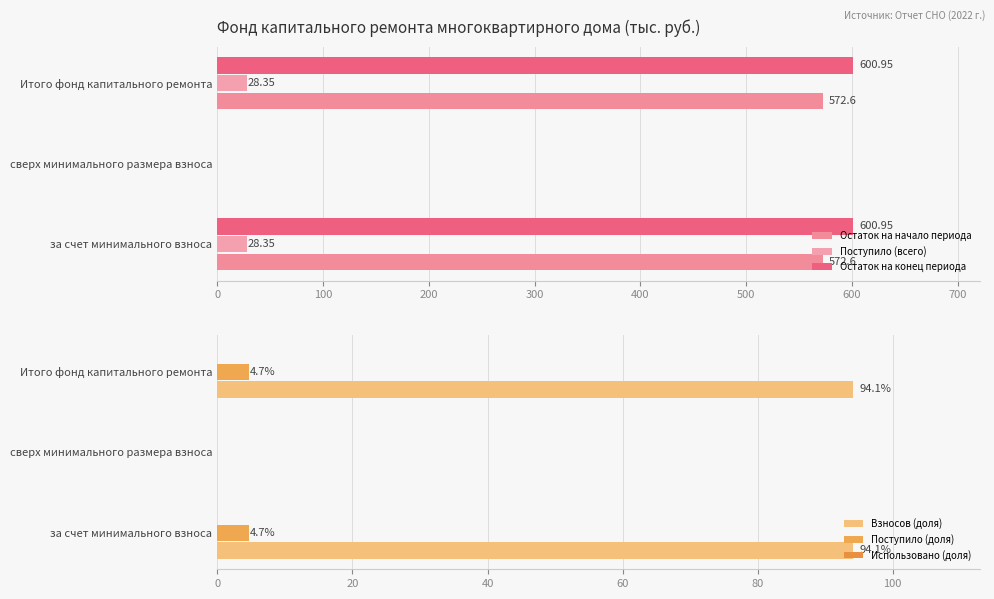

What are all the series names shown in the legend?

Остаток на начало периода, Поступило (всего), Остаток на конец периода, Взносов (доля), Поступило (доля), Использовано (доля)